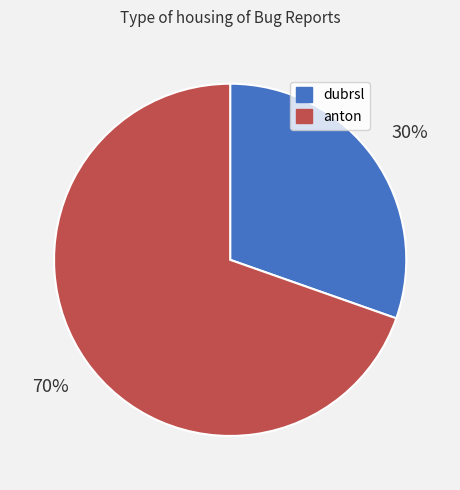

The anton slice represents 56% of the pie. True or false?

False